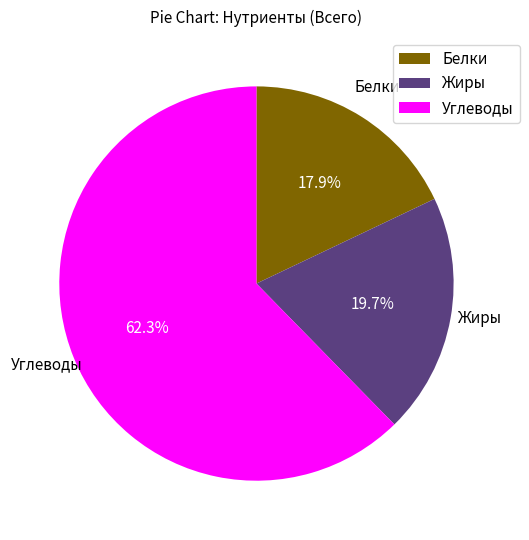

Rank the categories by value from highest to lowest.

Углеводы, Жиры, Белки